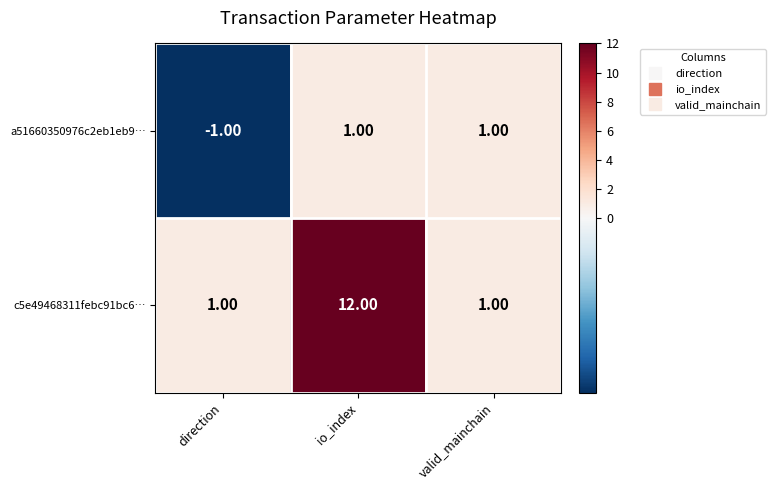

List the series in order of their overall mean, highest first.

c5e49468311febc91bc6…, a51660350976c2eb1eb9…